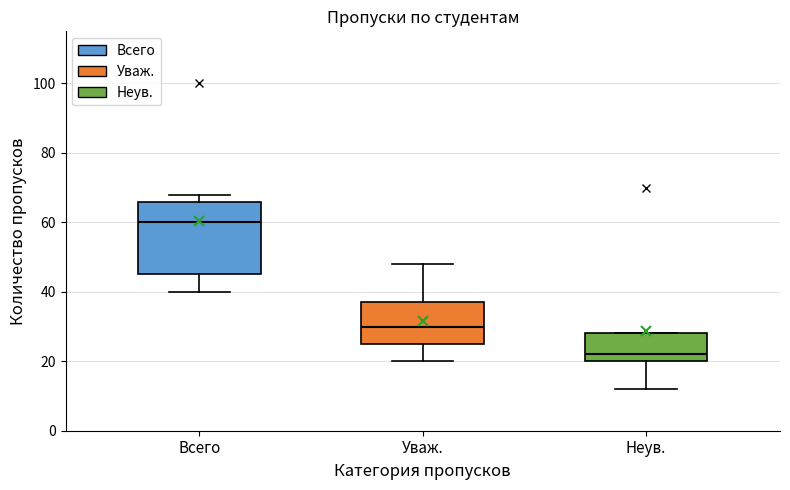

Reading left to right, read every box against the y-axis: the position of its median line, the range the box covers, and the ends of its whiskers. The values are not printed on the chart, so give them approximately, as read against the axis.

Всего: median 60, box 46 to 66, whiskers 40 to 68
Уваж.: median 30, box 26 to 38, whiskers 20 to 48
Неув.: median 22, box 20 to 28, whiskers 12 to 28